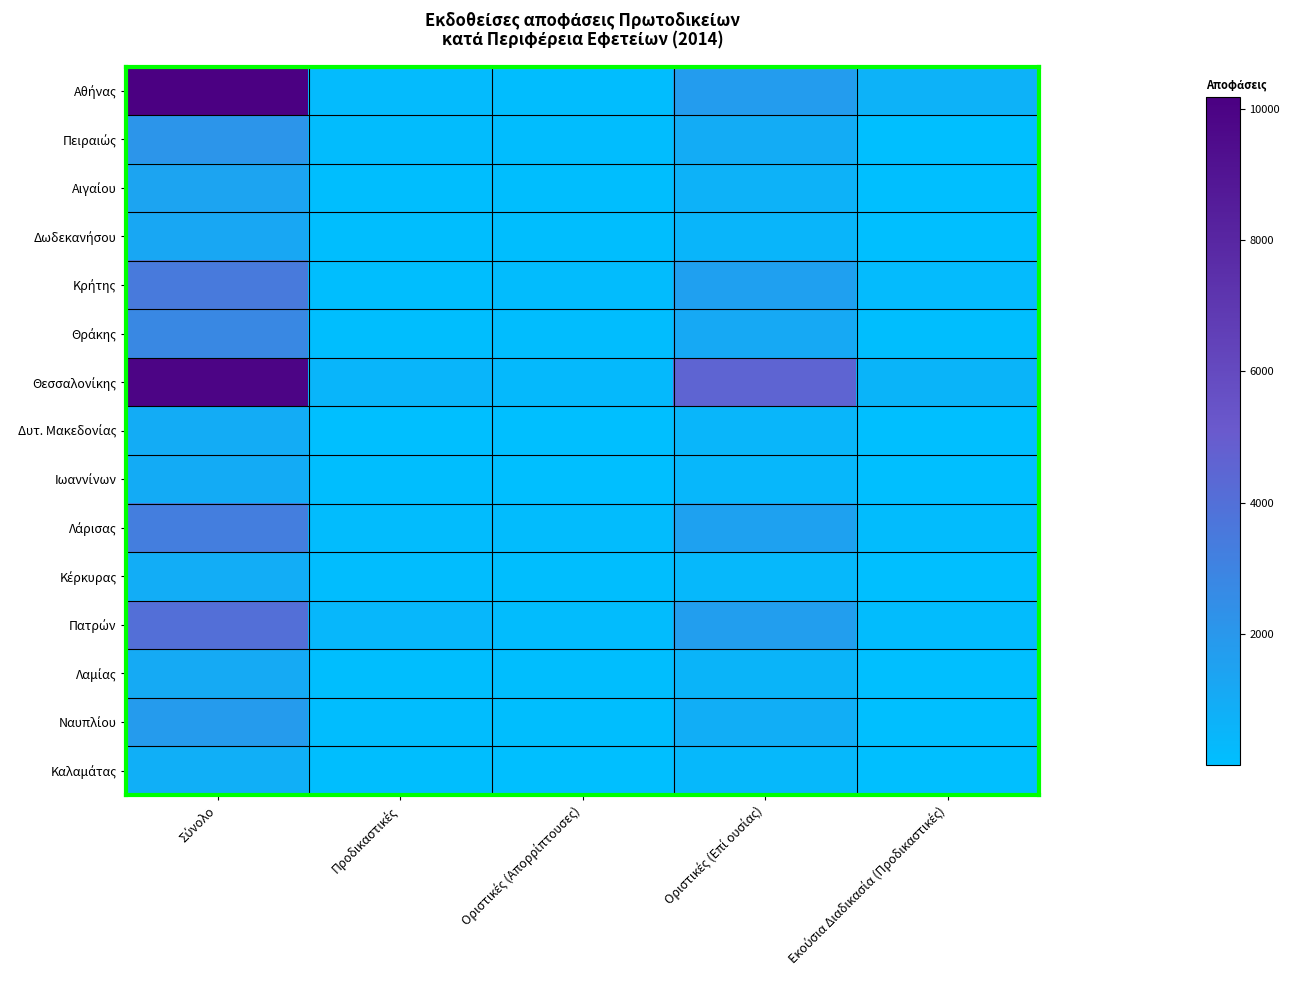

At Σύνολο, list the series in order from largest to smallest.

Αθήνας, Θεσσαλονίκης, Πατρών, Κρήτης, Λάρισας, Θράκης, Πειραιώς, Ναυπλίου, Αιγαίου, Δωδεκανήσου, Λαμίας, Ιωαννίνων, Δυτ. Μακεδονίας, Κέρκυρας, Καλαμάτας